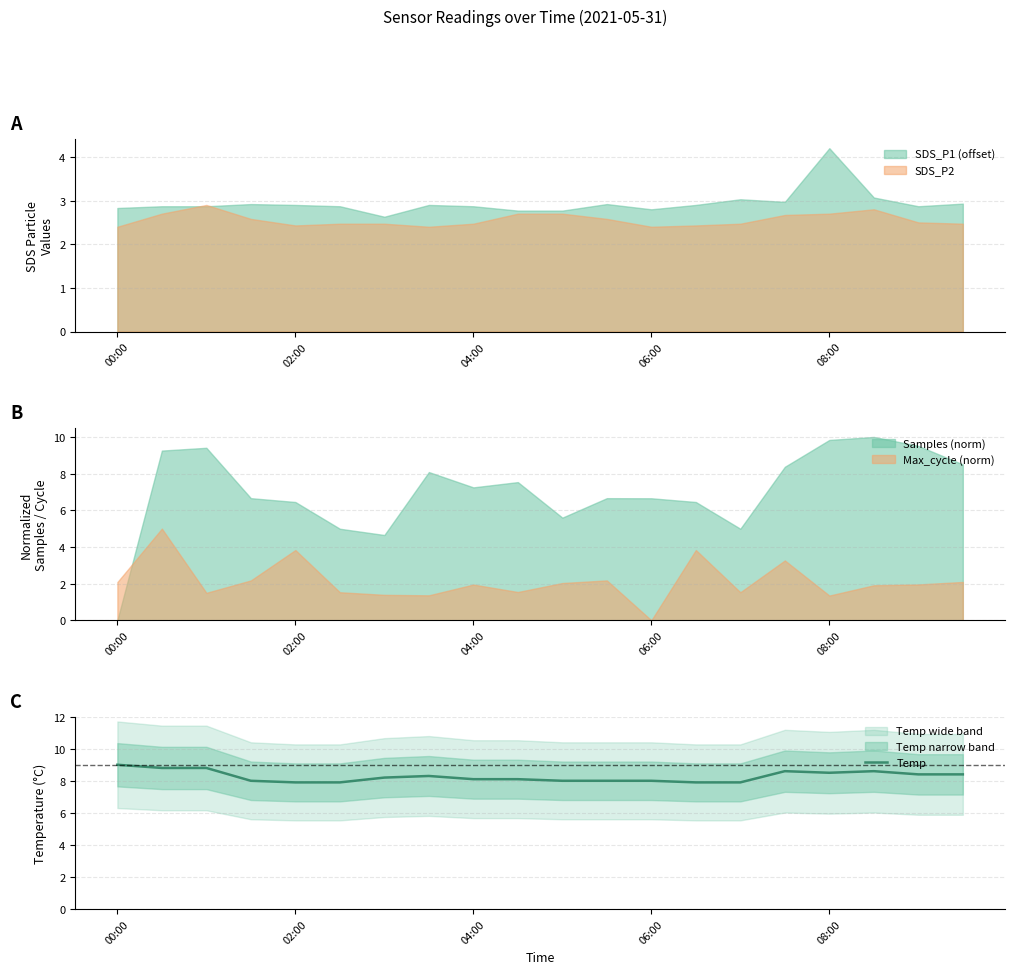

Does the chart have visible grid lines?

Yes